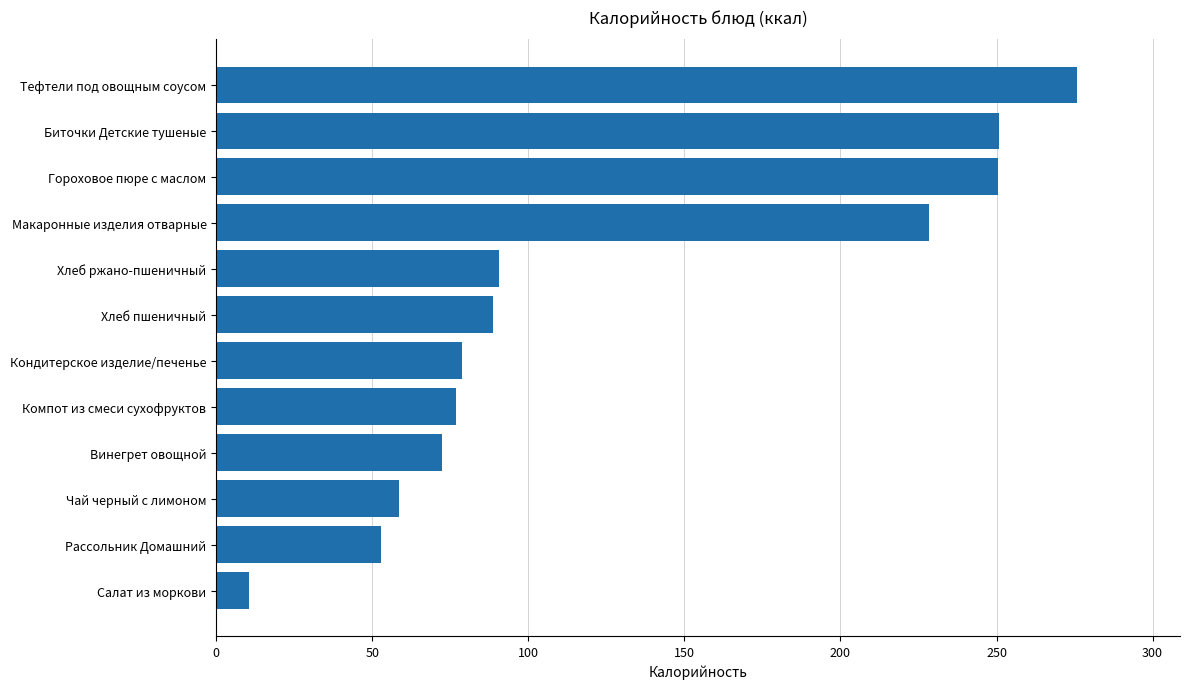

Read the value at Чай черный с лимоном.

58.6